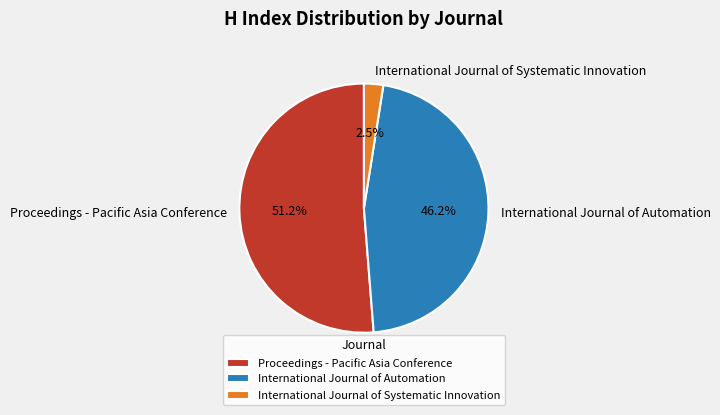

To the nearest percent, what is the difference between the largest and smallest slice percentages?

49%